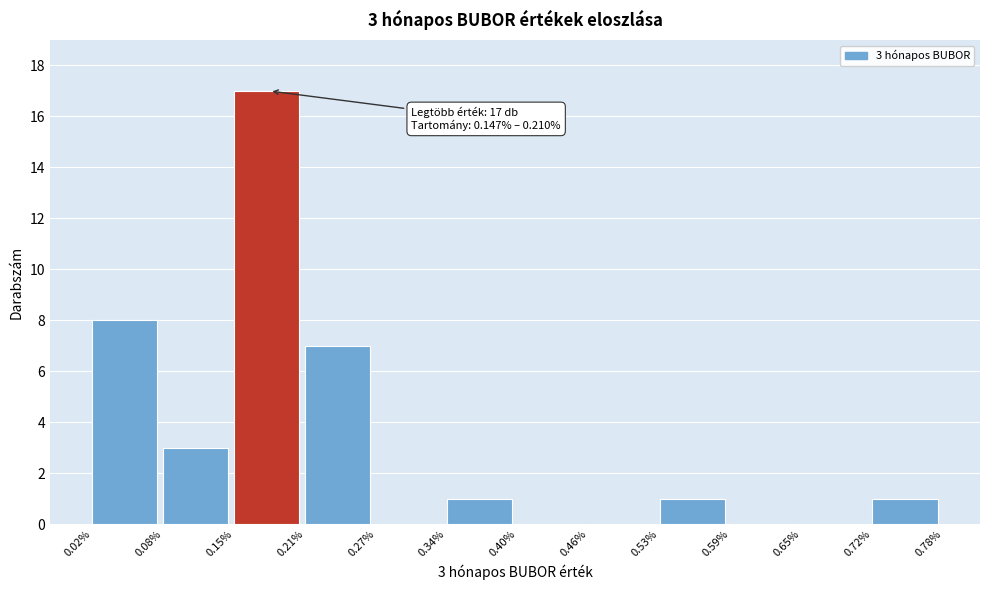

Reading left to right, extract all data points from this chart.

0.02%=8	0.08%=3	0.15%=17	0.21%=7	0.27%=0	0.34%=1	0.40%=0	0.46%=0	0.53%=1	0.59%=0	0.65%=0	0.72%=1